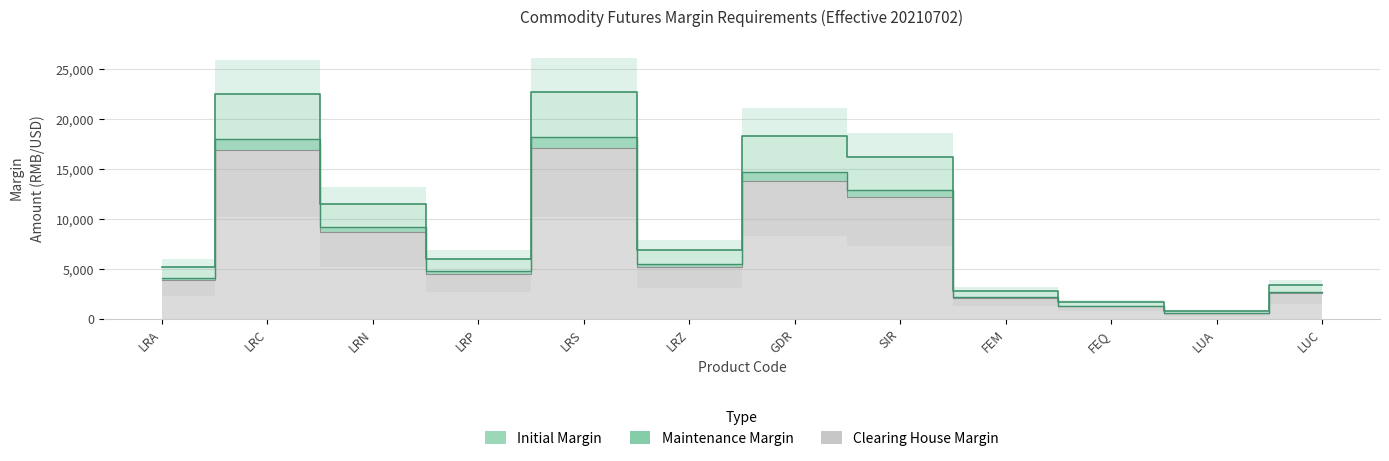

At which category does Initial reach its first local valley?

LRP